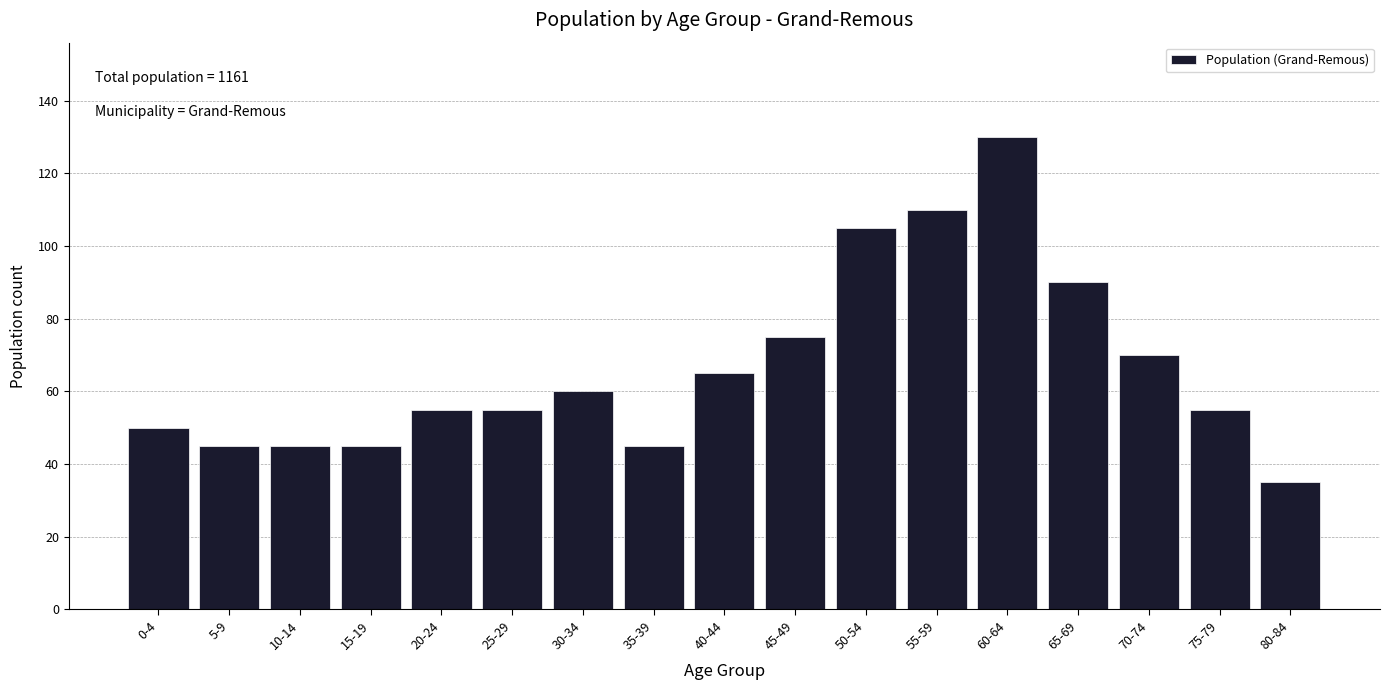

Reading right to left, transcribe all the data shown in this chart.

35	55	70	90	130	110	105	75	65	45	60	55	55	45	45	45	50